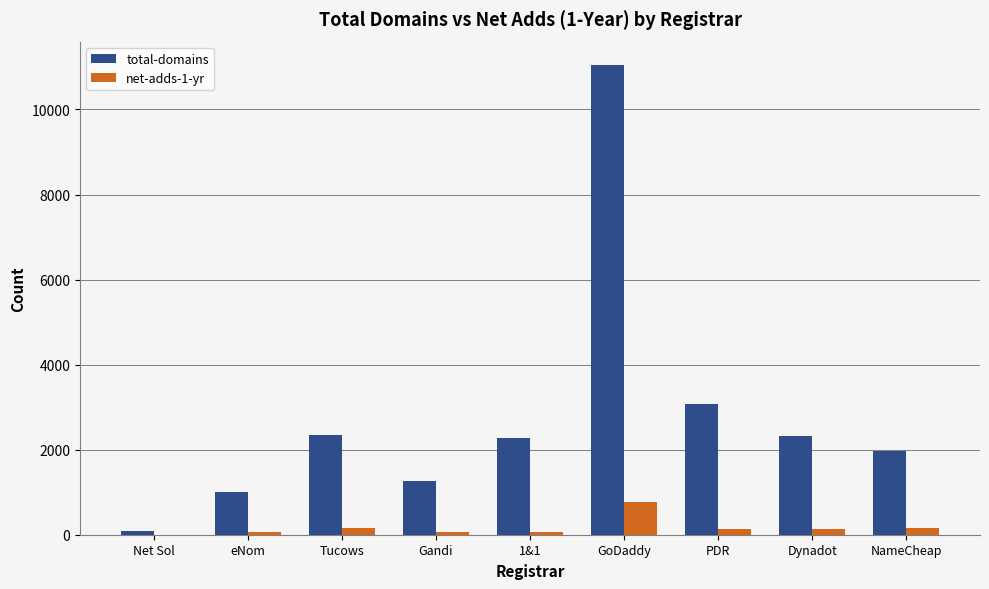

At which label is total-domains closest to 5570?

PDR